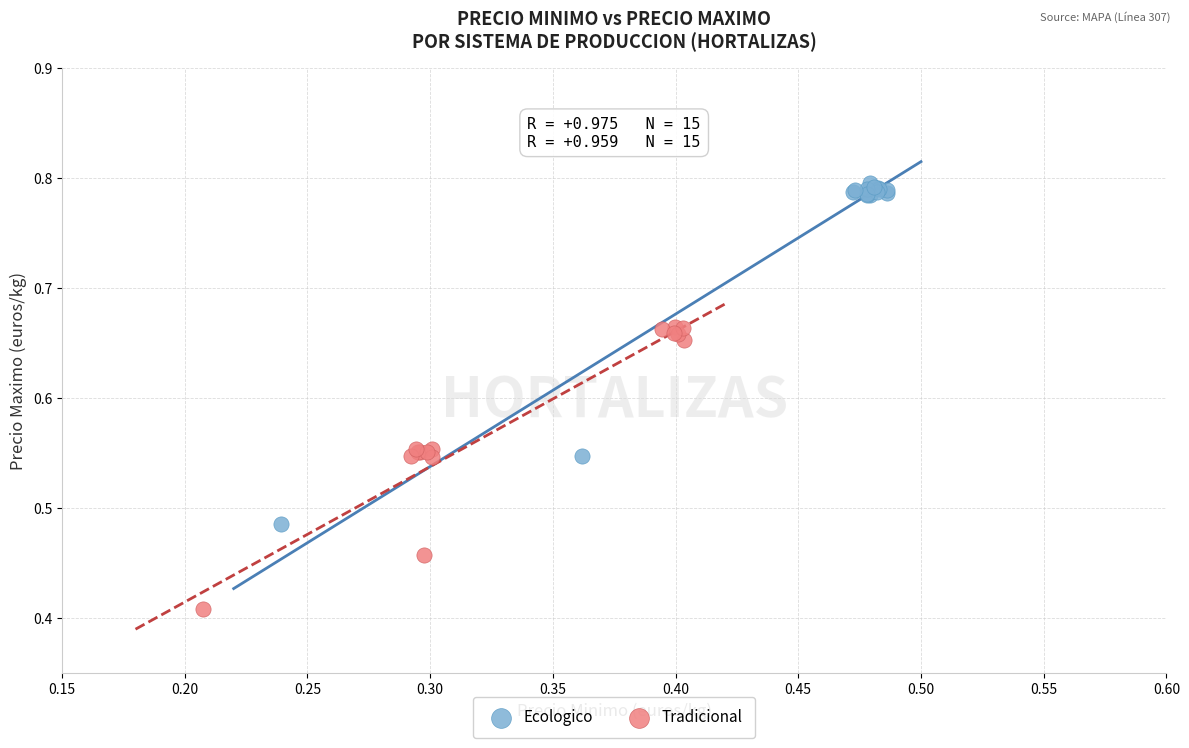

Which series has the widest spread of Y values?

Ecologico